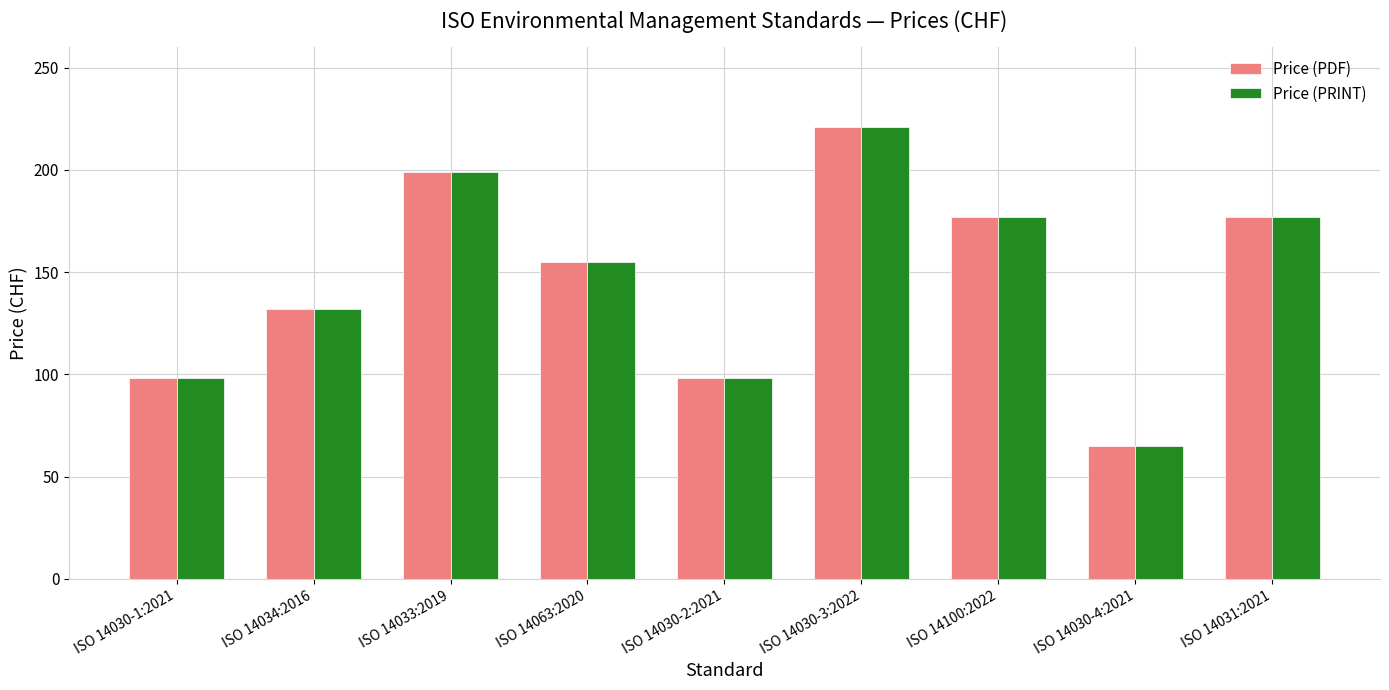

What is the total value across all series at ISO 14030-1:2021?

196